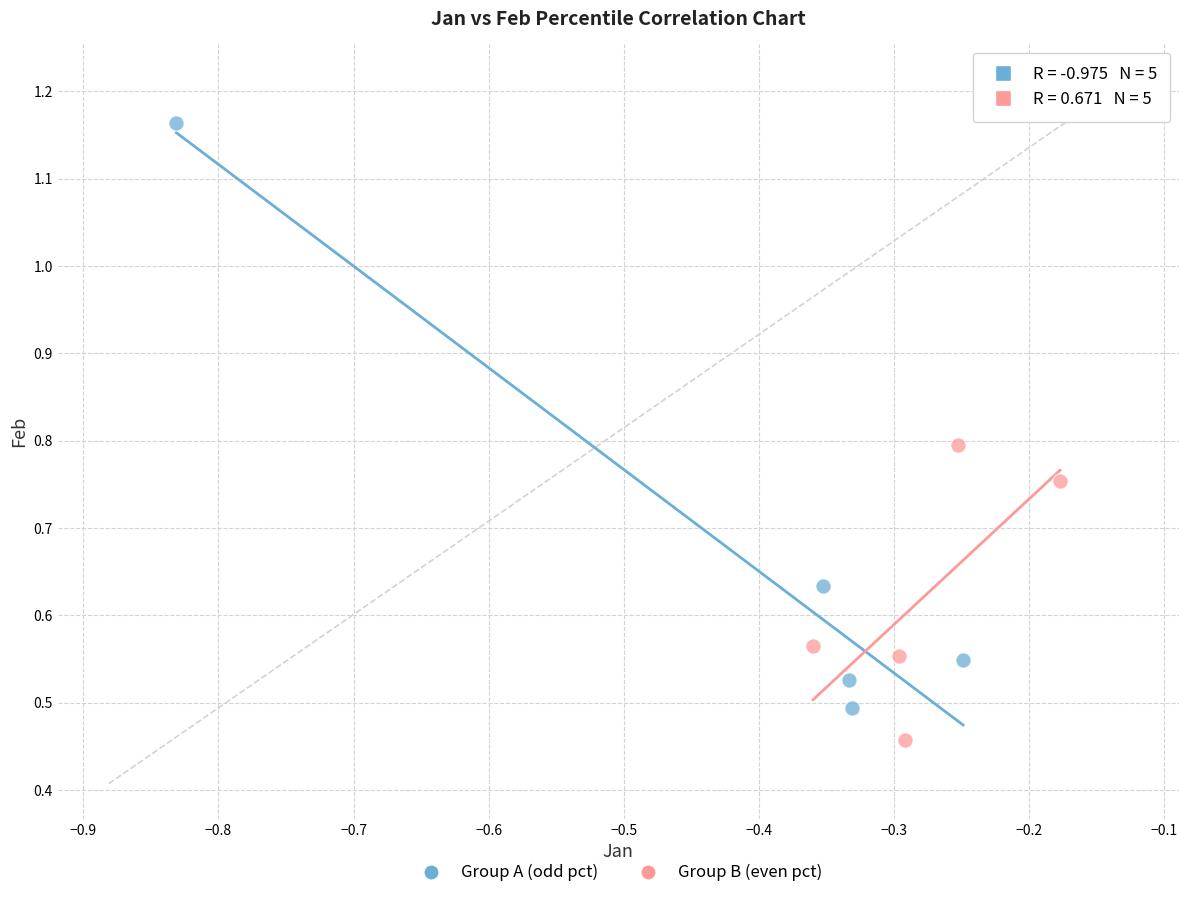

Which series reaches the maximum Y coordinate?

Group A (odd pct)